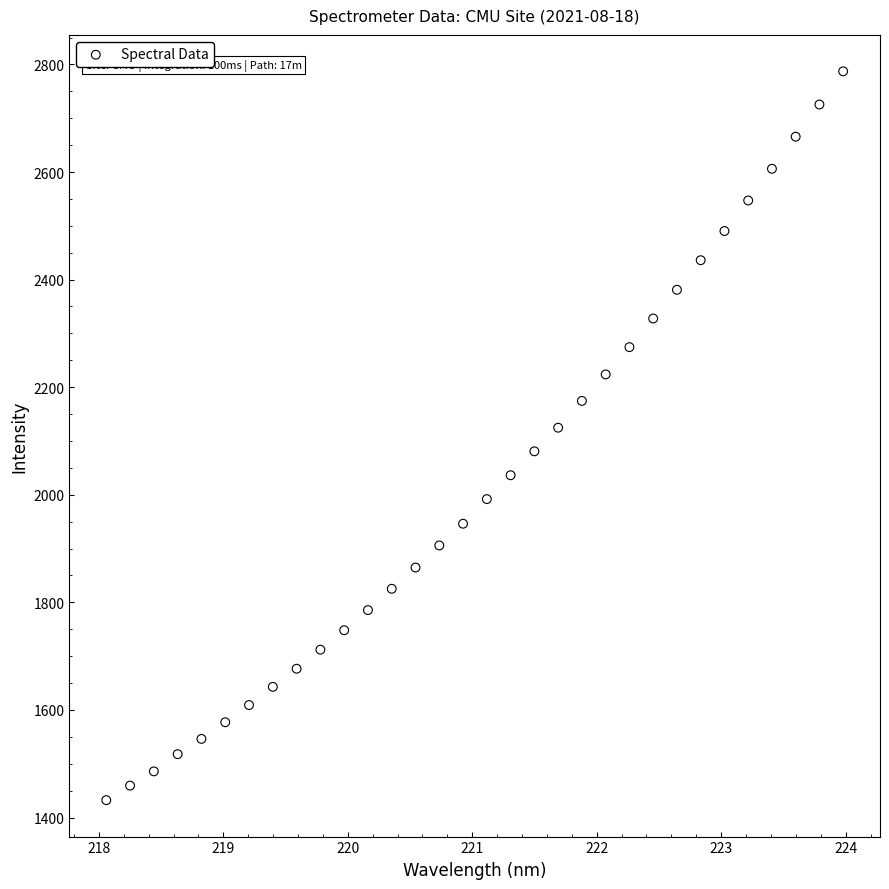

What is the range of X values (max minus min)?

5.9